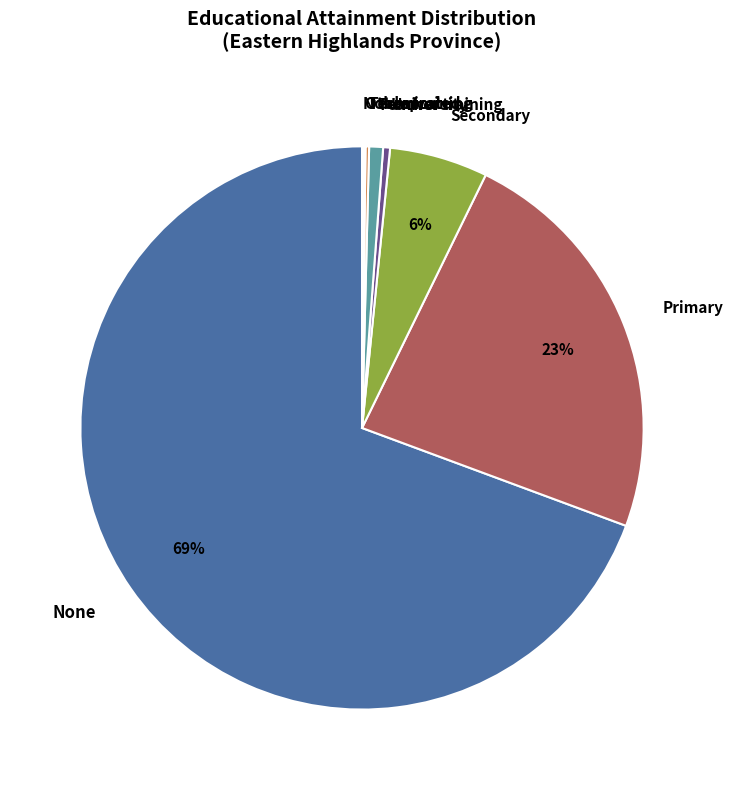

To the nearest percent, what percentage of the pie is Primary?

23%